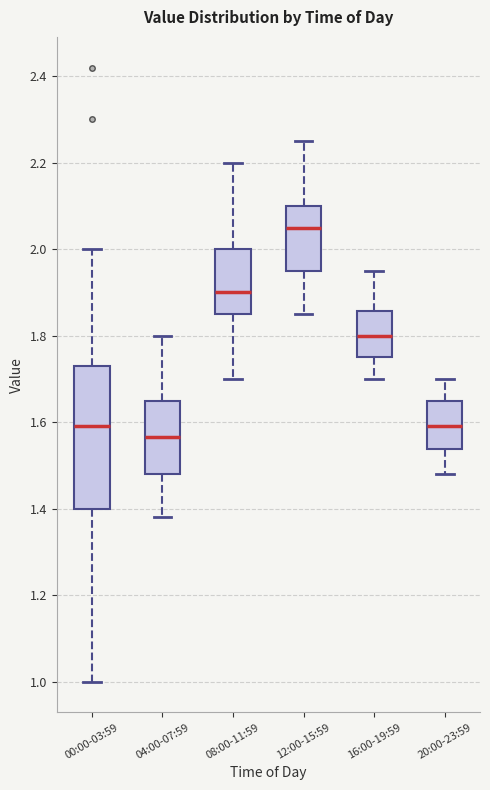

Reading left to right, transcribe this box plot: for each box, give where its median line is, the range the box spans, and where its two whiskers end, as read against the y-axis. The values are not printed on the chart, so give them approximately, as read against the axis.

00:00-03:59: median 1.60, box 1.40 to 1.74, whiskers 1.00 to 2.00
04:00-07:59: median 1.56, box 1.48 to 1.66, whiskers 1.38 to 1.80
08:00-11:59: median 1.90, box 1.86 to 2.00, whiskers 1.70 to 2.20
12:00-15:59: median 2.06, box 1.96 to 2.10, whiskers 1.86 to 2.26
16:00-19:59: median 1.80, box 1.76 to 1.86, whiskers 1.70 to 1.96
20:00-23:59: median 1.60, box 1.54 to 1.66, whiskers 1.48 to 1.70